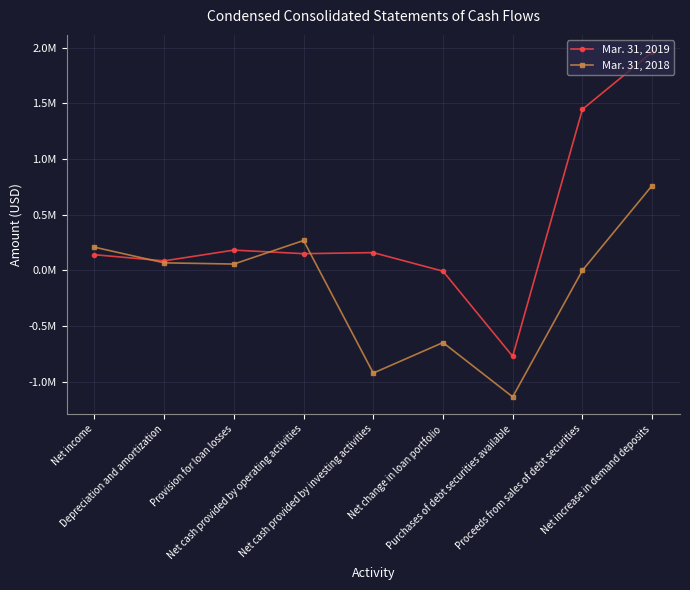

Which category has the lowest value across all series?

Purchases of debt securities available